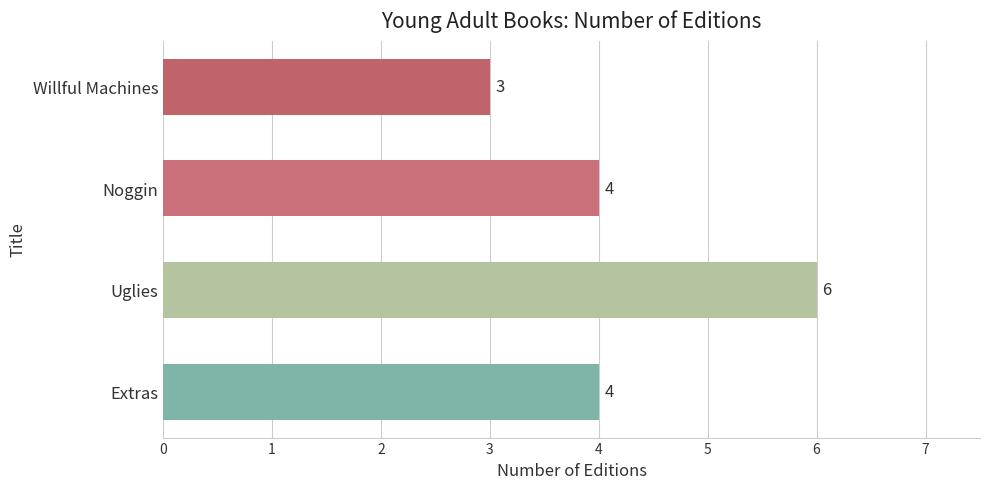

True or false: the data shows 6 at Uglies.

True